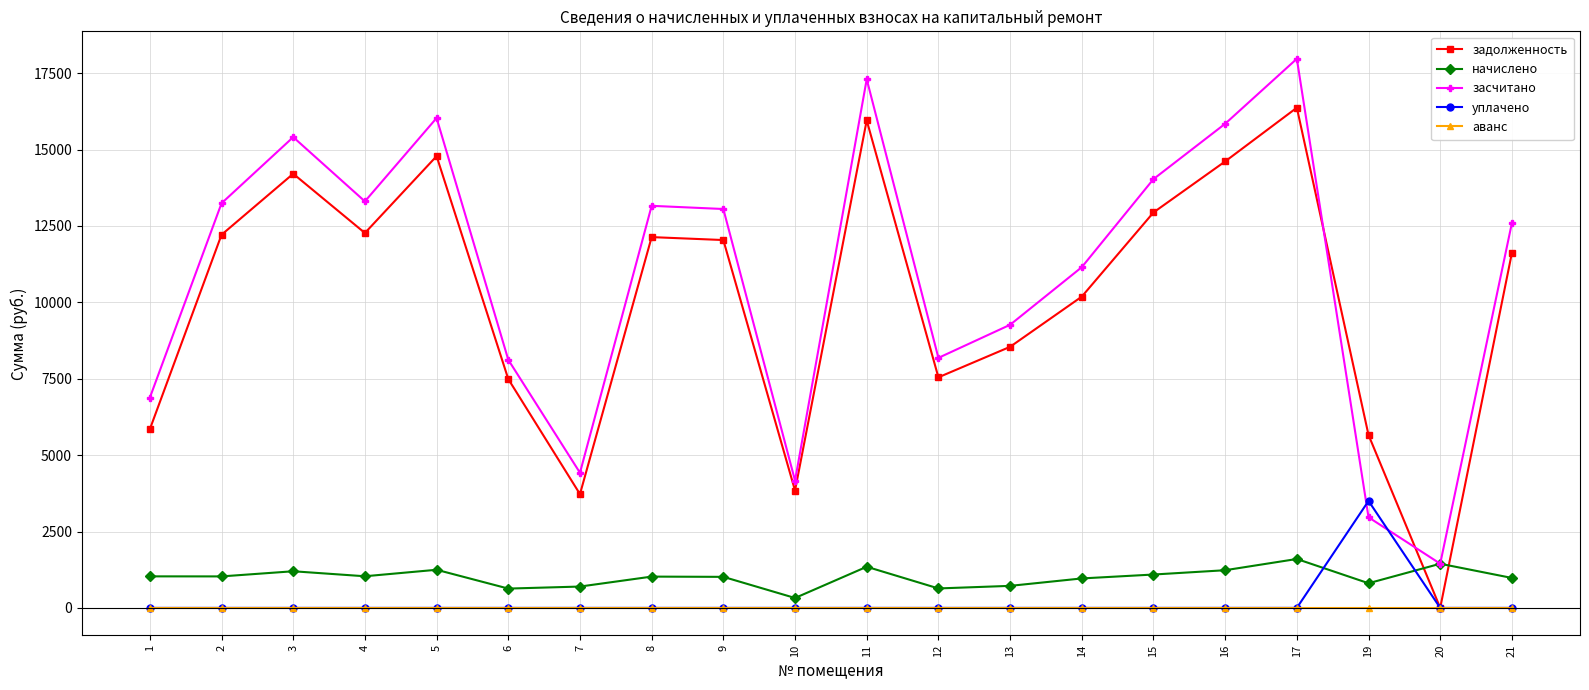

What is the maximum value shown in the chart?

17970.2